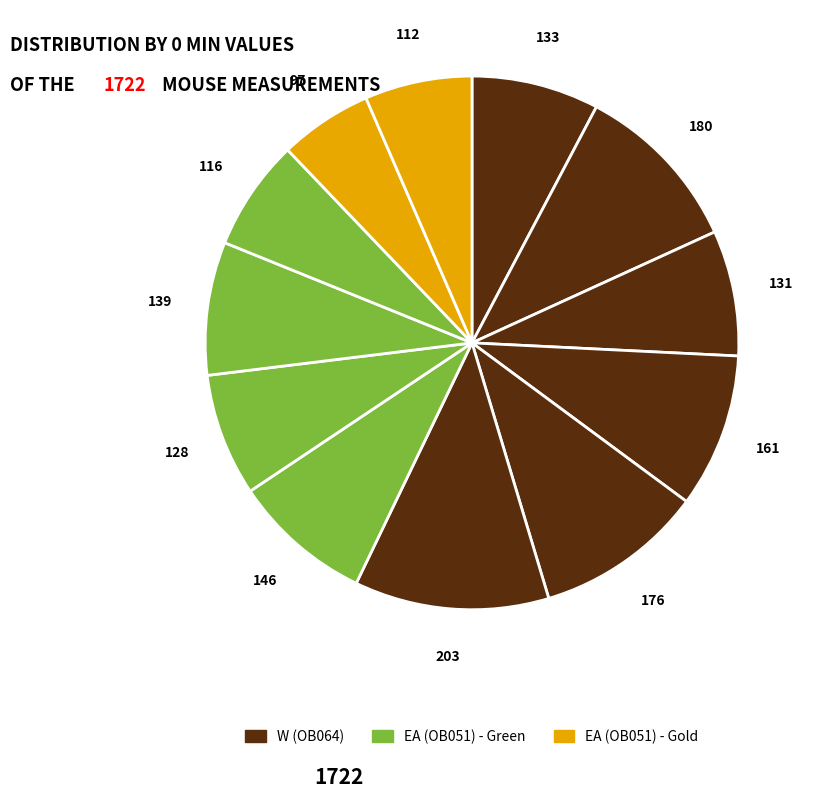

How many slices are in this pie chart?

12